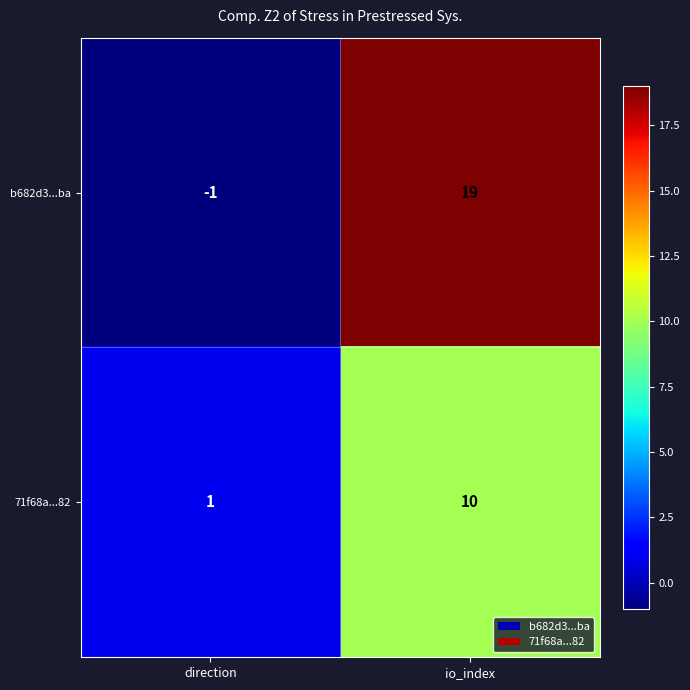

At which category is the sum across all series the highest?

io_index